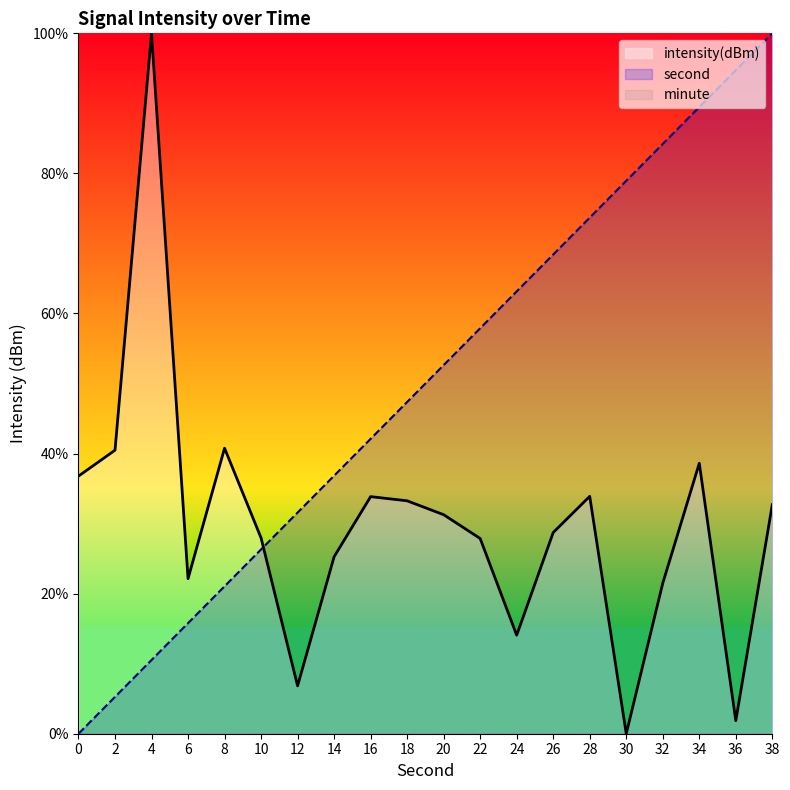

What is the sum of the intensity(dBm) values at 0 and 16?

70.6